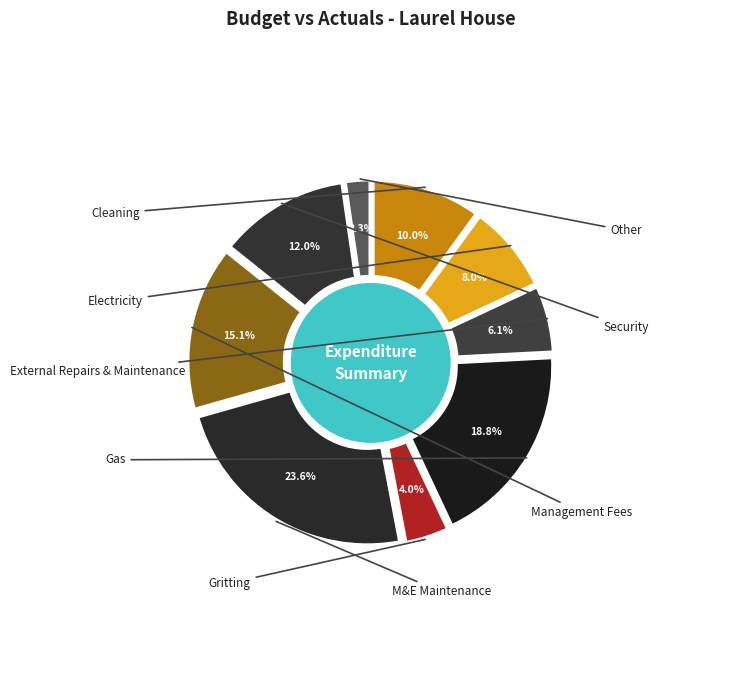

How many slices are in this pie chart?

9